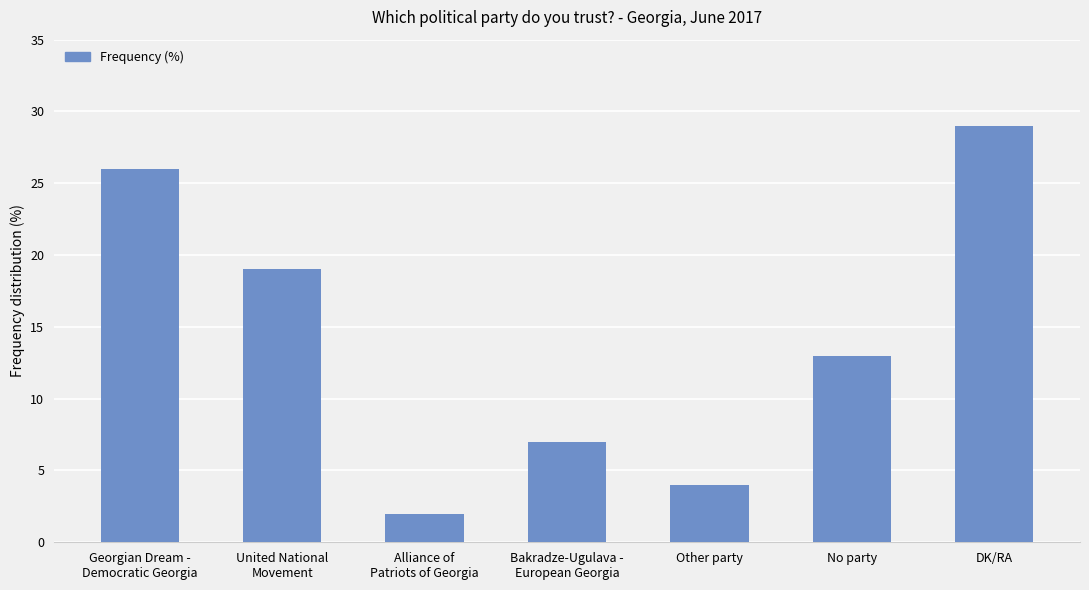

List the labels in order of value, largest first.

DK/RA, Georgian Dream -
Democratic Georgia, United National
Movement, No party, Bakradze-Ugulava -
European Georgia, Other party, Alliance of
Patriots of Georgia